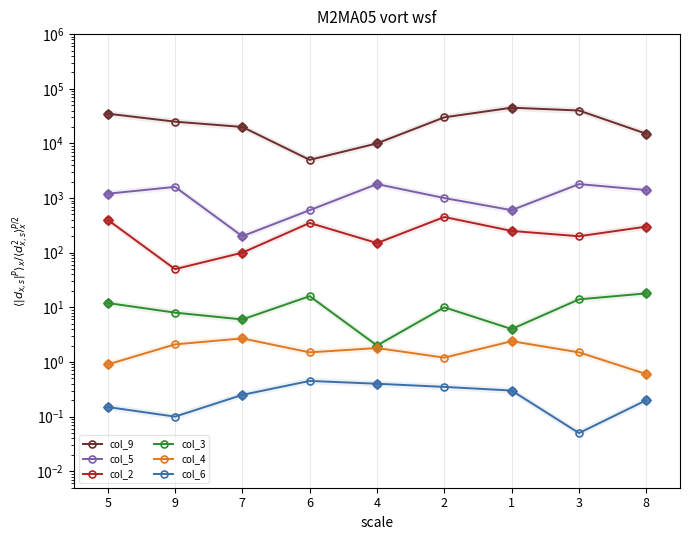

At which label does col_6 reach its minimum?

3